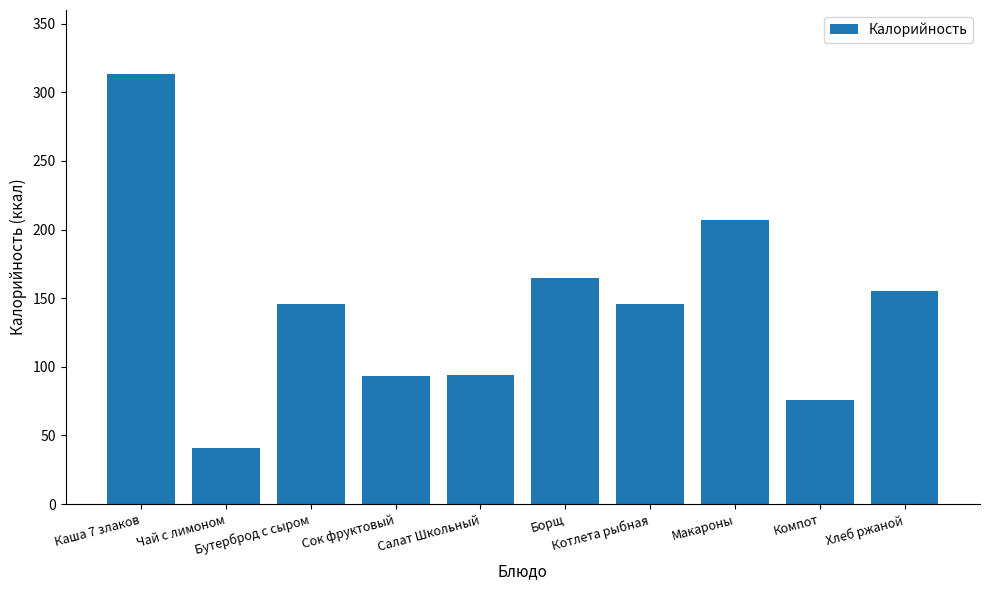

Does the chart contain any negative values?

No